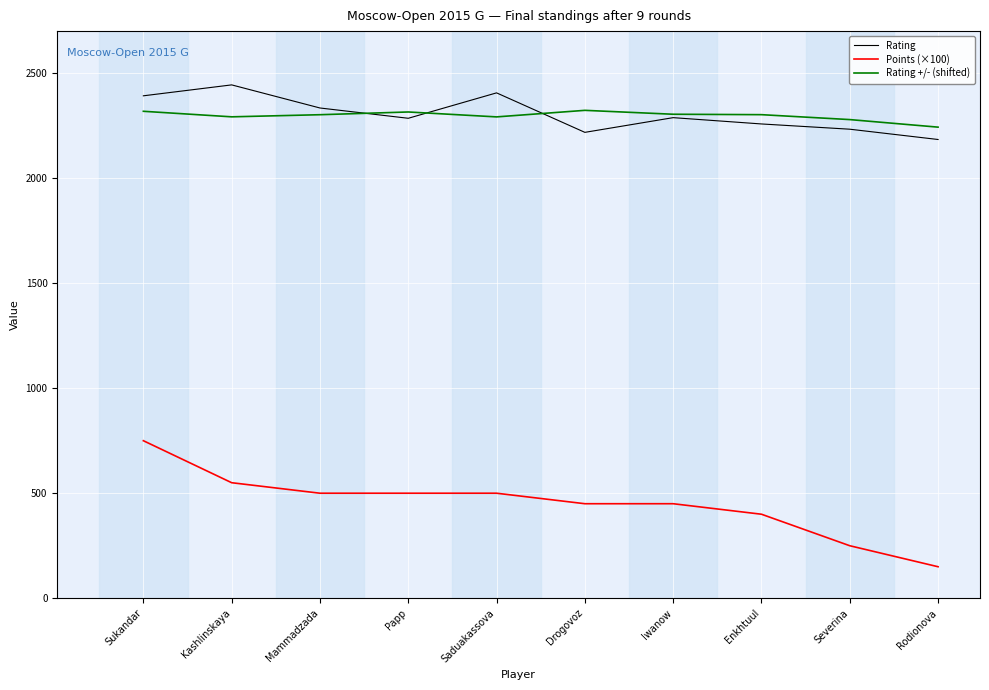

True or false: Rating has more than 2 points higher than both neighbors.

True